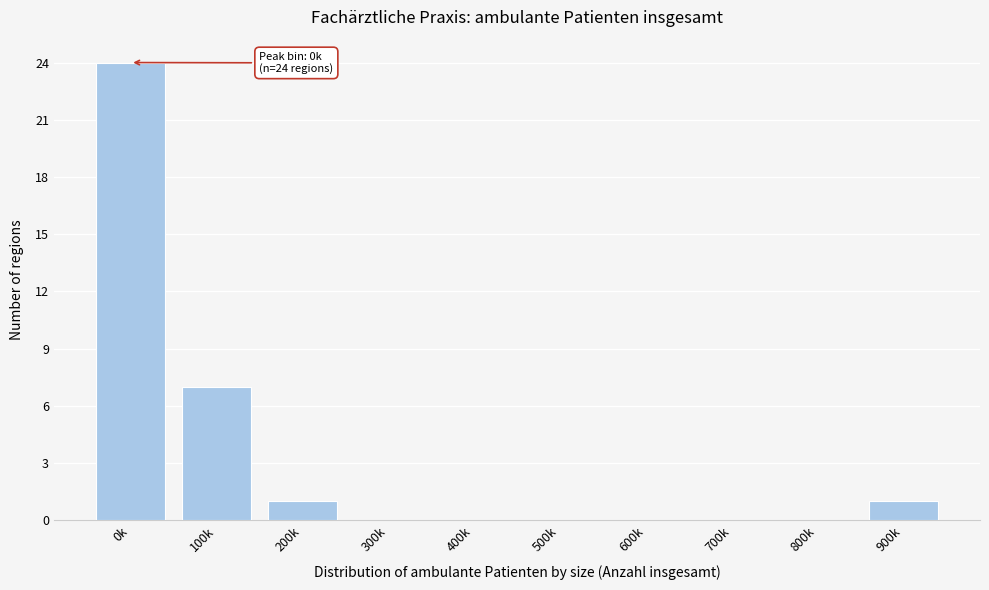

Reading right to left, what are all the values shown in this chart?

900k=1	800k=0	700k=0	600k=0	500k=0	400k=0	300k=0	200k=1	100k=7	0k=24